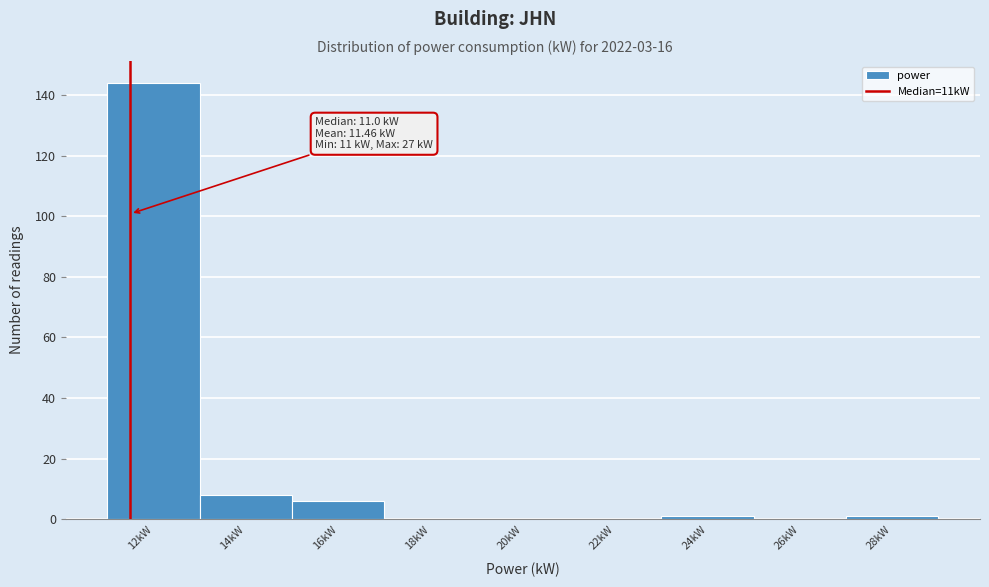

Reading right to left, transcribe all the data shown in this chart.

28kW=1	26kW=0	24kW=1	22kW=0	20kW=0	18kW=0	16kW=6	14kW=8	12kW=144